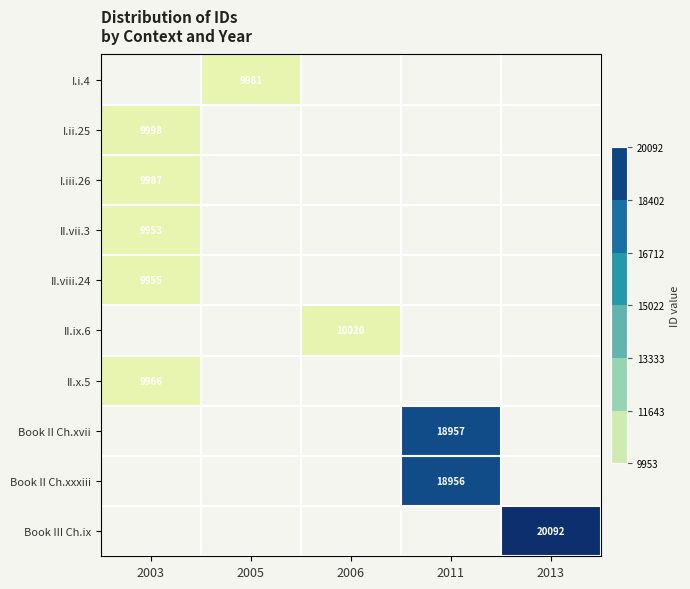

True or false: II.x.5 has a value of 9966 at 2003.

True